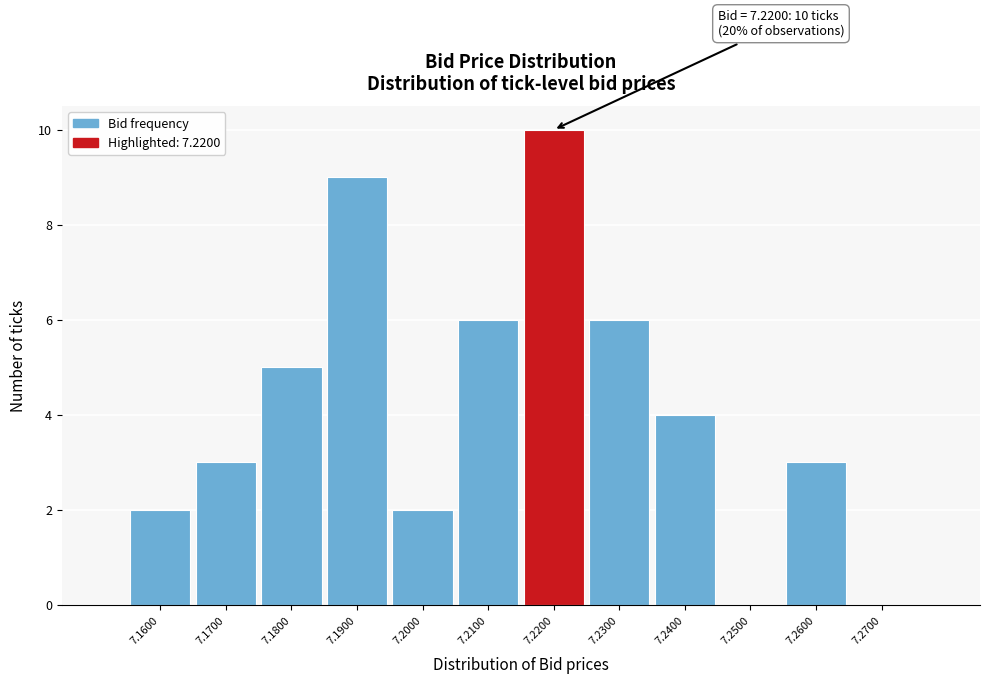

Which range on the x-axis has the tallest bar?

7.215 to 7.225